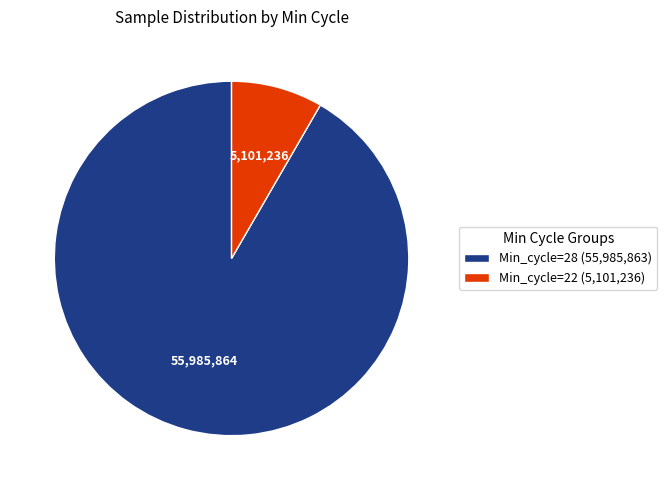

The Min_cycle=28 (55,985,863) slice represents 92% of the pie. True or false?

True